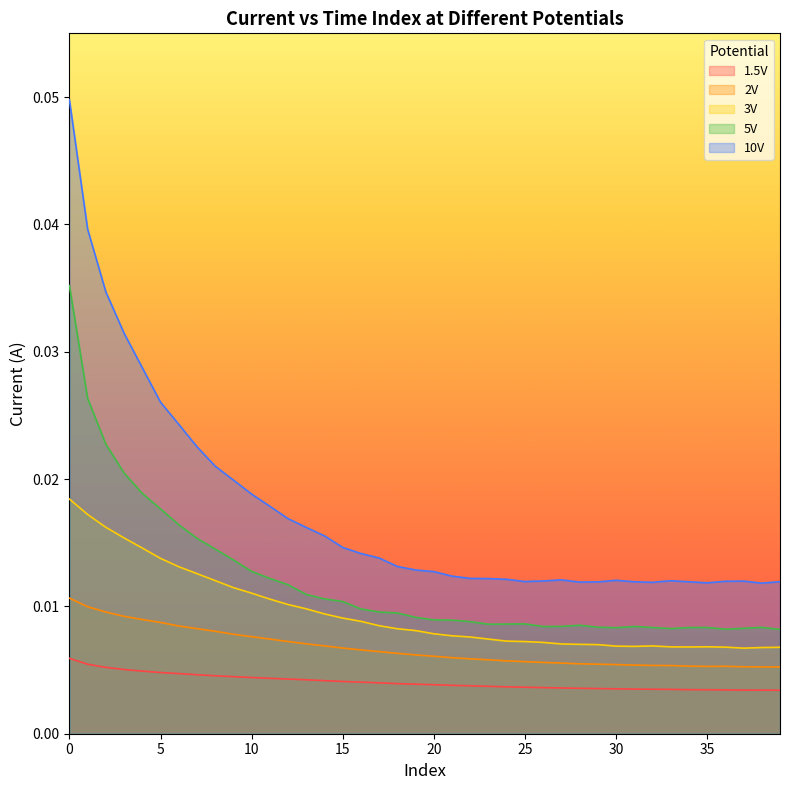

How many lines are shown in the chart?

5